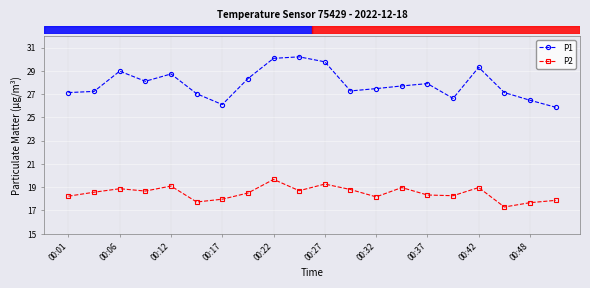

What are all the series names shown in the legend?

P1, P2